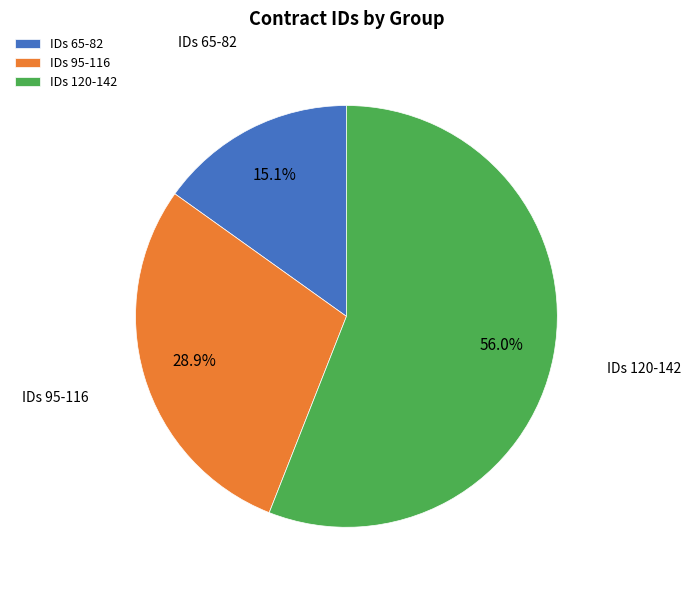

Which slice is the largest?

IDs 120-142